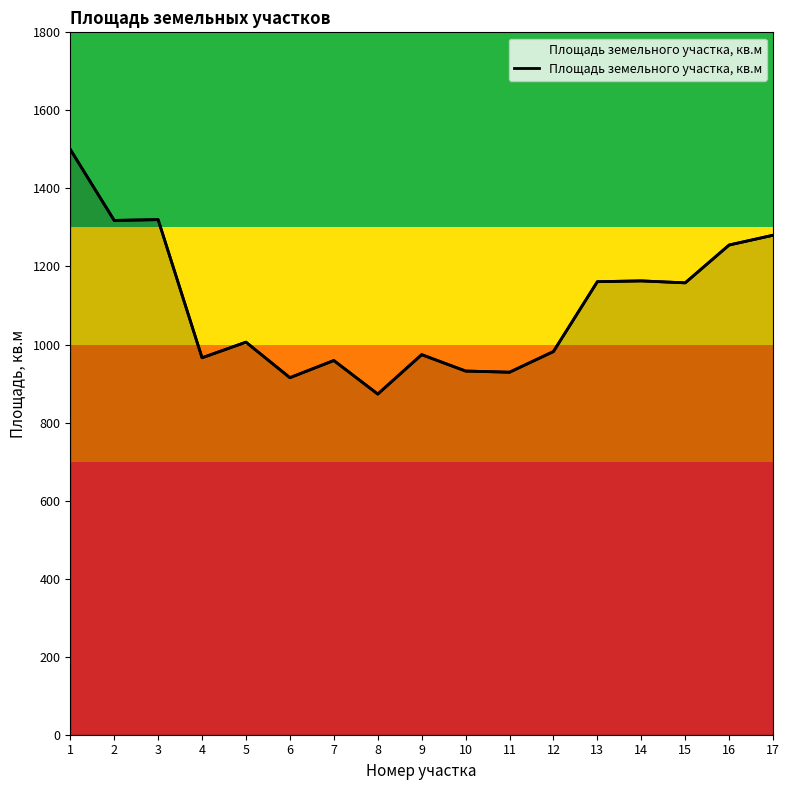

Reading left to right, transcribe all the data shown in this chart.

1=1500	2=1318	3=1320	4=966	5=1006	6=915	7=959	8=873	9=974	10=932	11=929	12=982	13=1161	14=1163	15=1158	16=1255	17=1280